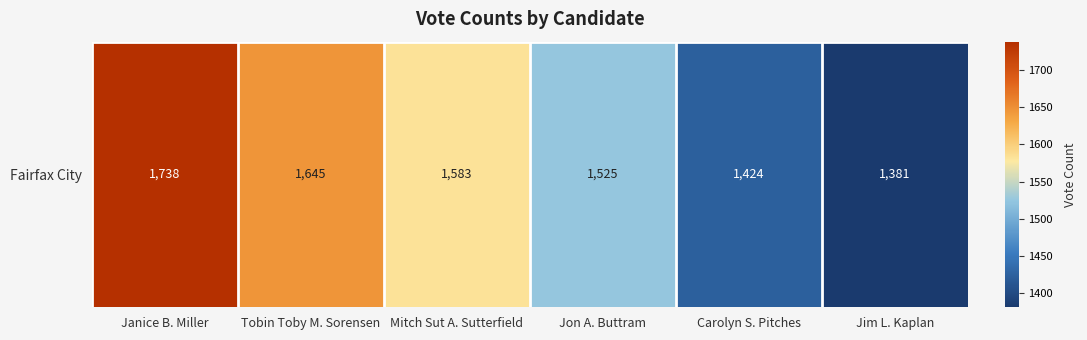

The value at Jim L. Kaplan is 1381. True or false?

True